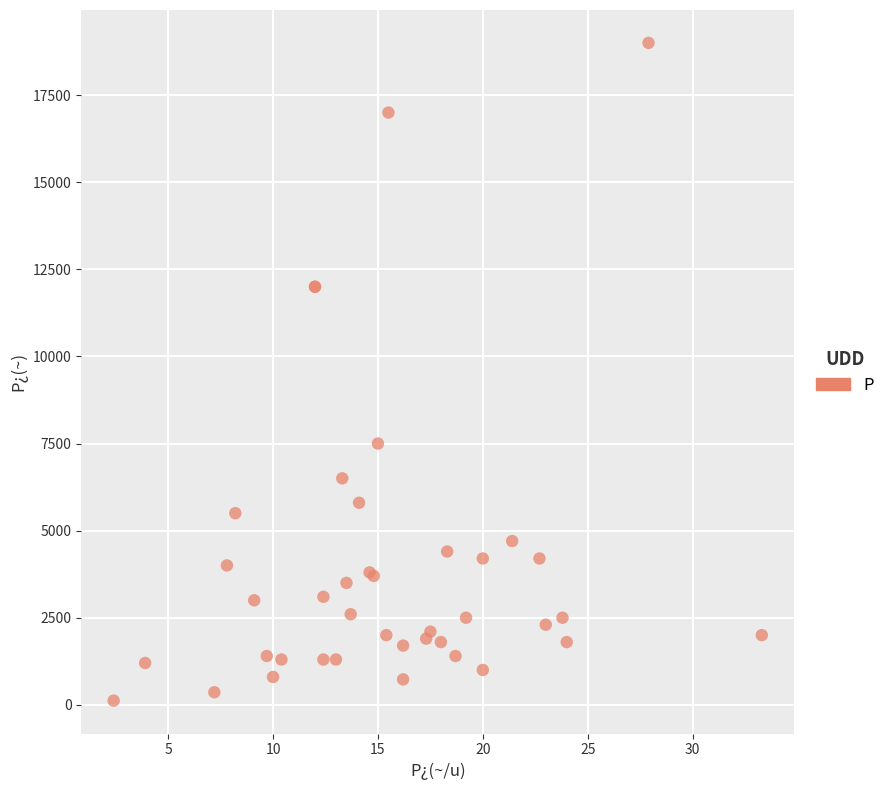

What Y value in the scatter plot is closest to 9560?

7500